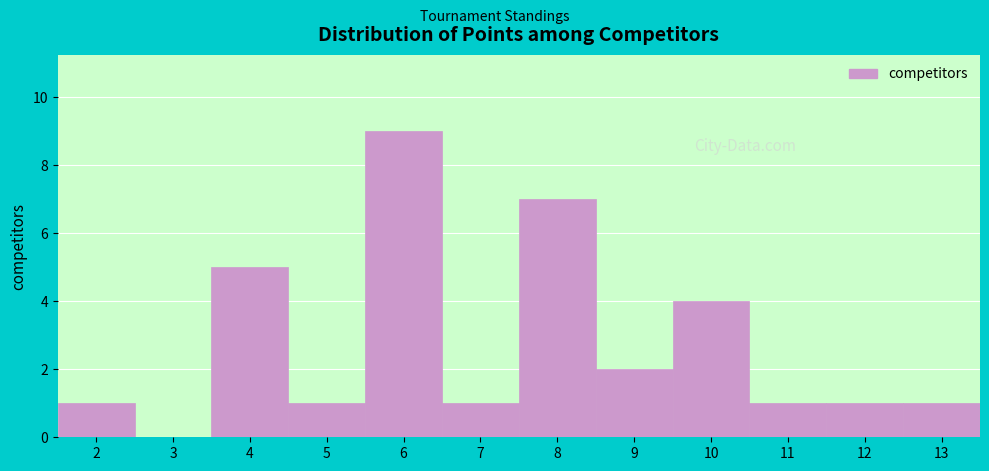

Reading left to right, list every bar in this chart as the range it spans on the x-axis followed by its height. The values are not printed on the chart, so give them approximately, as read against the axis.

1.5 to 2.5: 1
2.5 to 3.5: 0
3.5 to 4.5: 5
4.5 to 5.5: 1
5.5 to 6.5: 9
6.5 to 7.5: 1
7.5 to 8.5: 7
8.5 to 9.5: 2
9.5 to 10.5: 4
10.5 to 11.5: 1
11.5 to 12.5: 1
12.5 to 13.5: 1